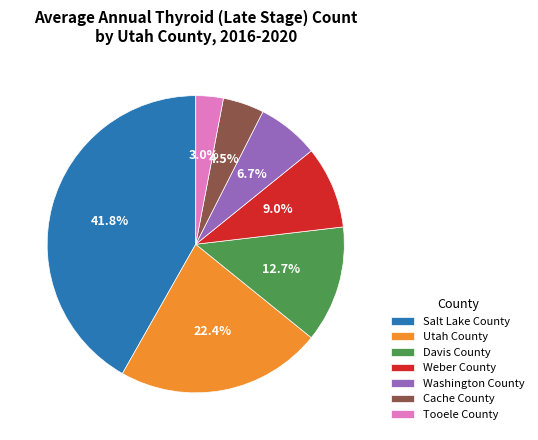

Which category has the biggest portion of the pie?

Salt Lake County